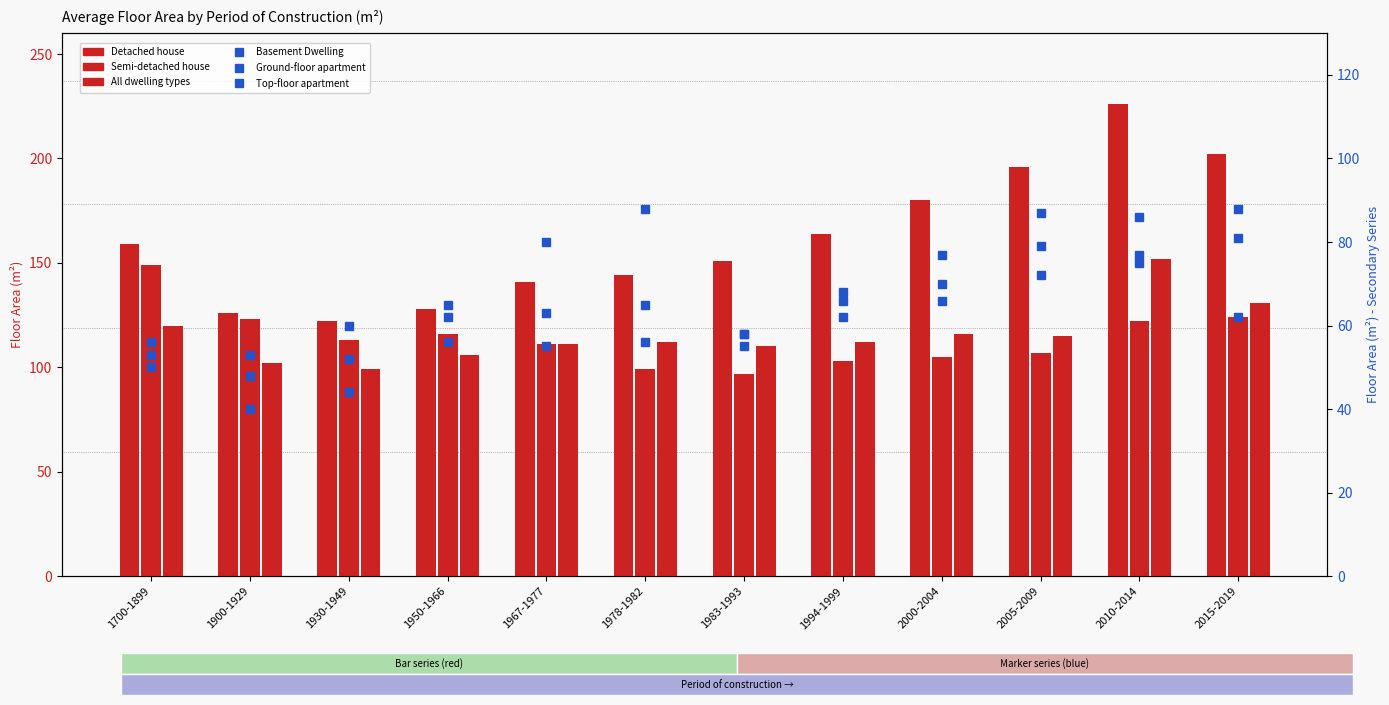

Which series has the largest range (max minus min)?

Detached house